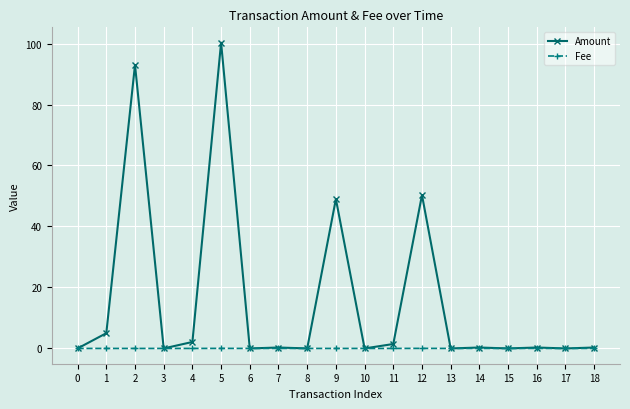

Which series has the widest spread of values?

Amount